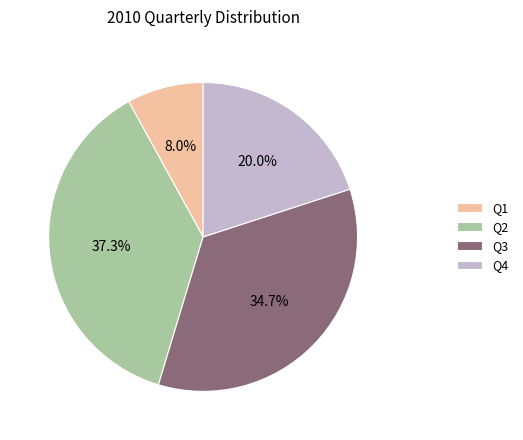

What percentage do Q1 and Q2 together represent?

45.3%